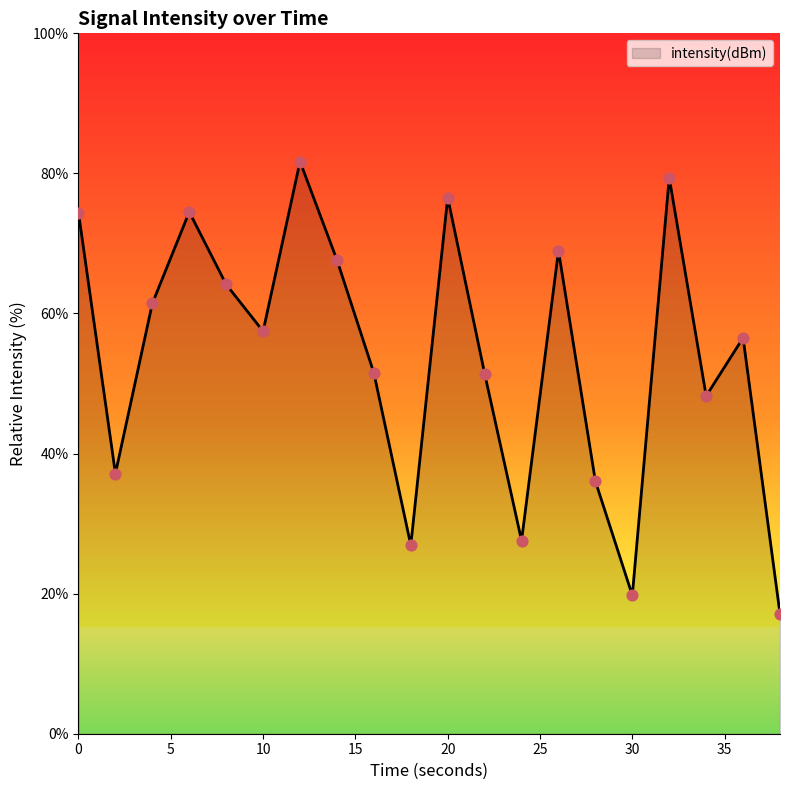

What is the minimum value shown in the chart?

17.1